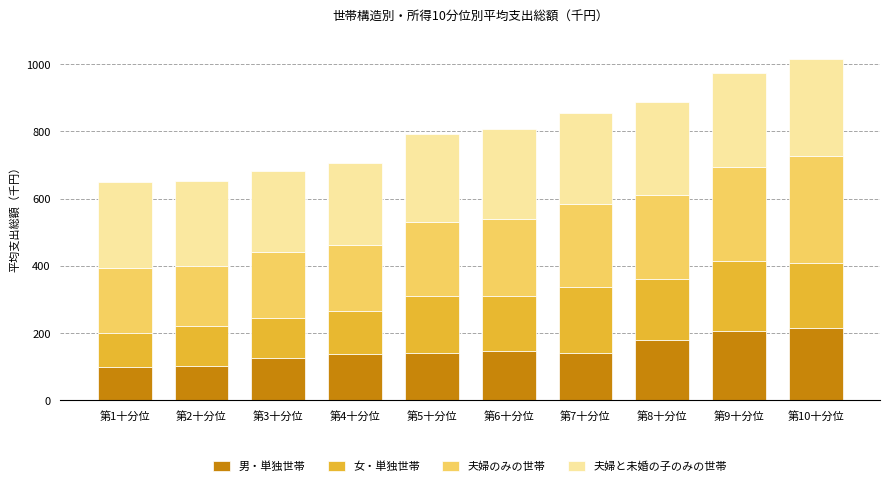

What is the total value across all series at 第3十分位?

680.4